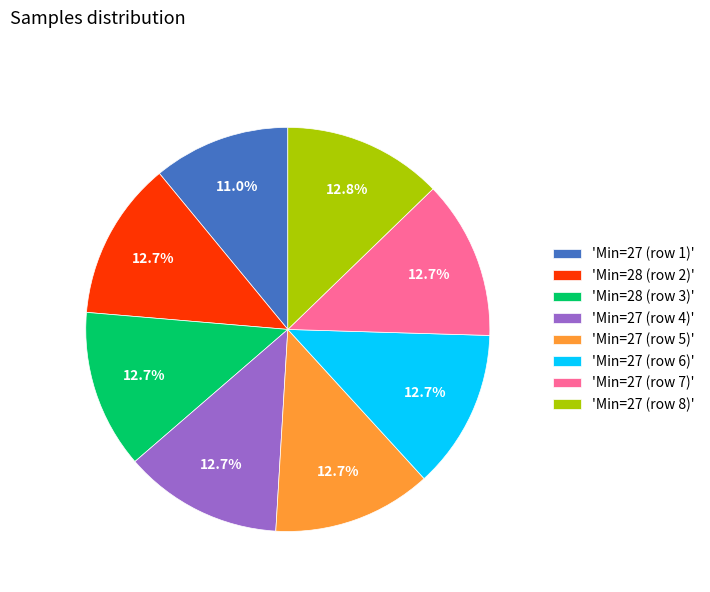

Does any single category account for the majority?

No